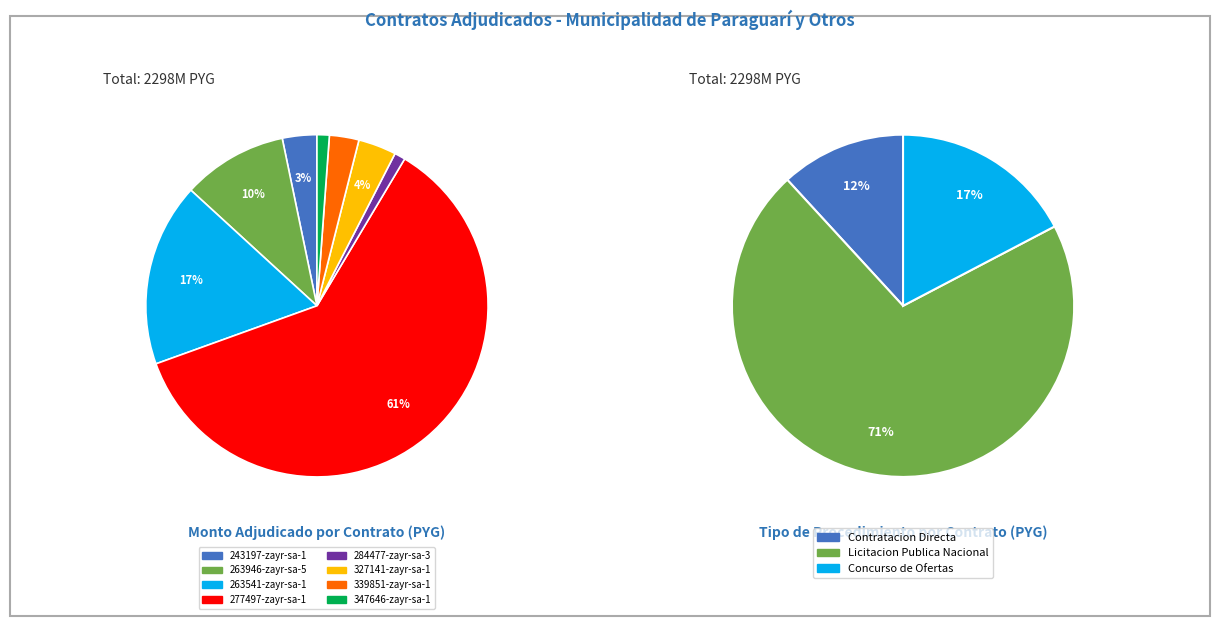

What is the change in value from 327141-zayr-sa-1 to 339851-zayr-sa-1?

-18541726